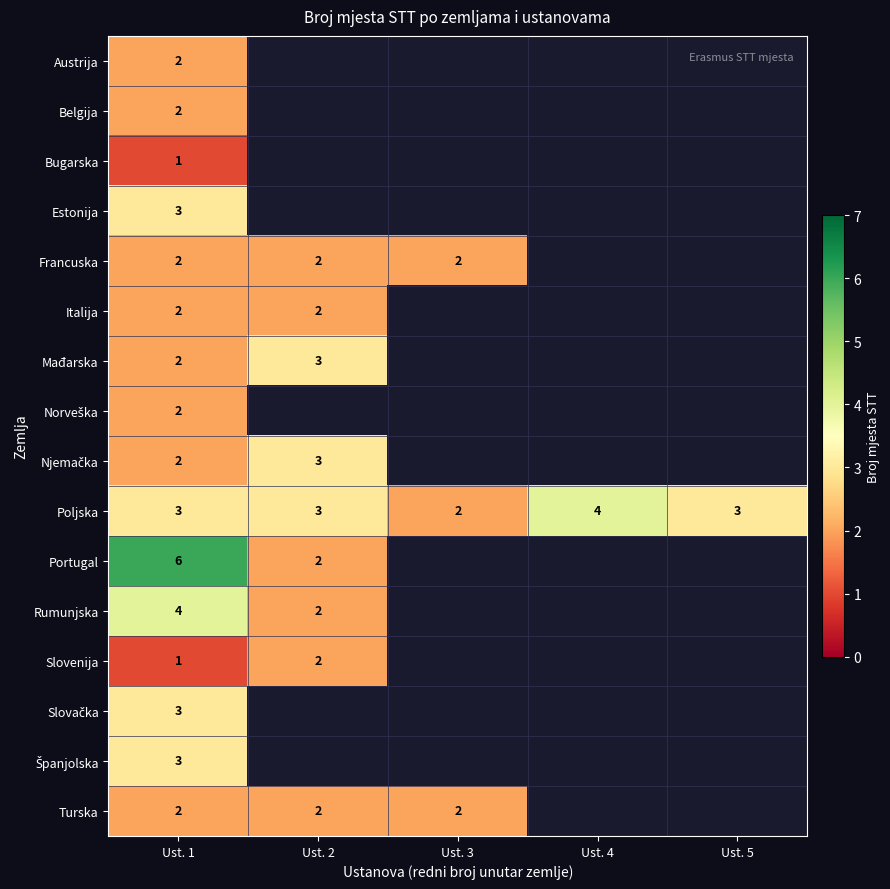

Is the value of Italija at Ust. 1 greater than the value of Mađarska at Ust. 3?

No